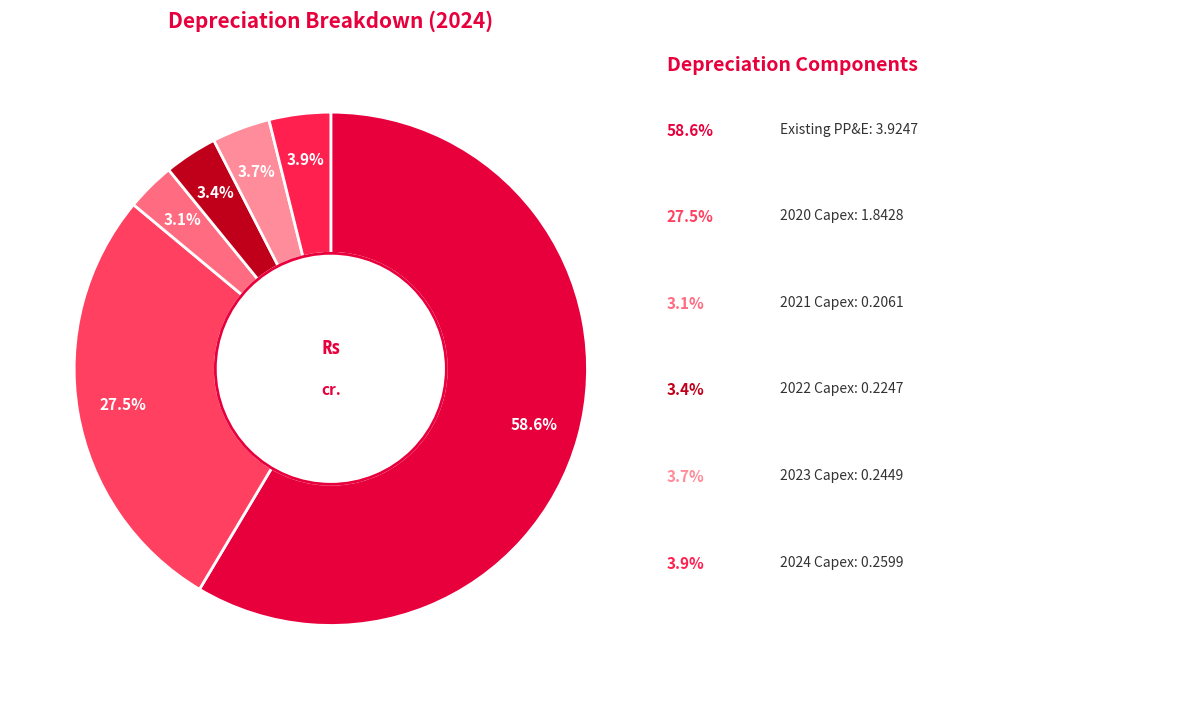

Which slice is the largest?

Existing PP&E